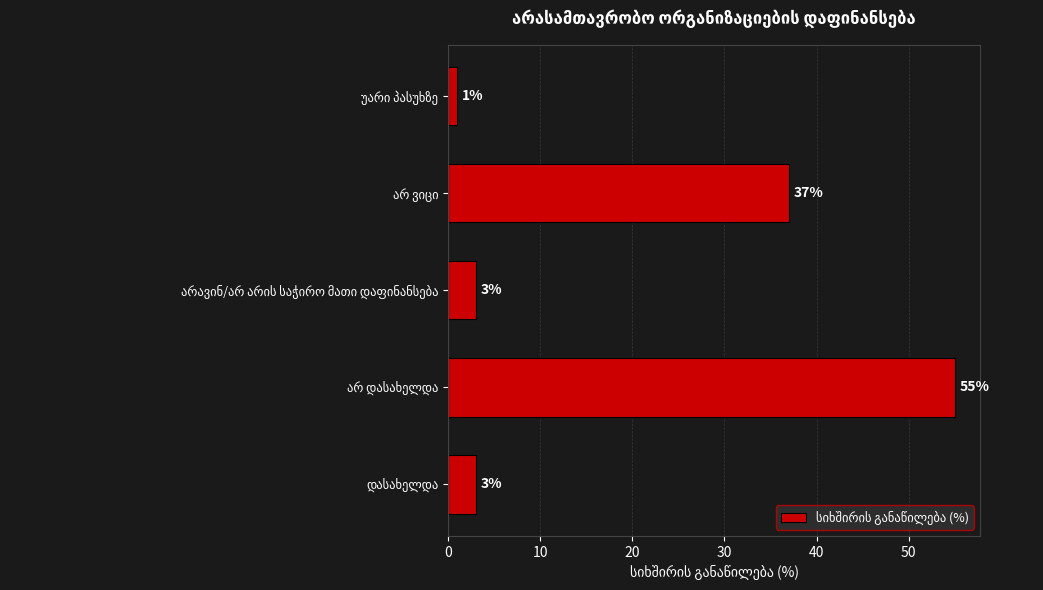

Reading bottom to top, what are all the values shown in this chart?

3	55	3	37	1